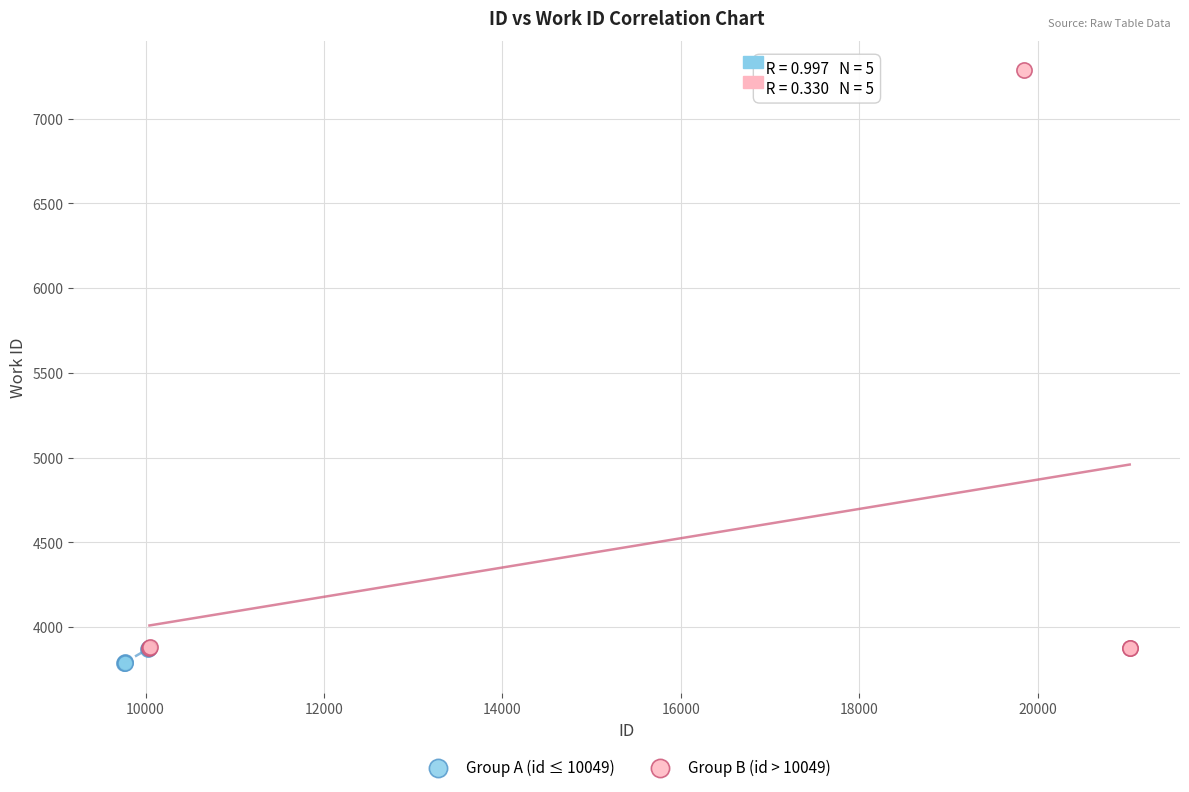

Which series has the largest Y range (max minus min)?

Group B (id > 10049)